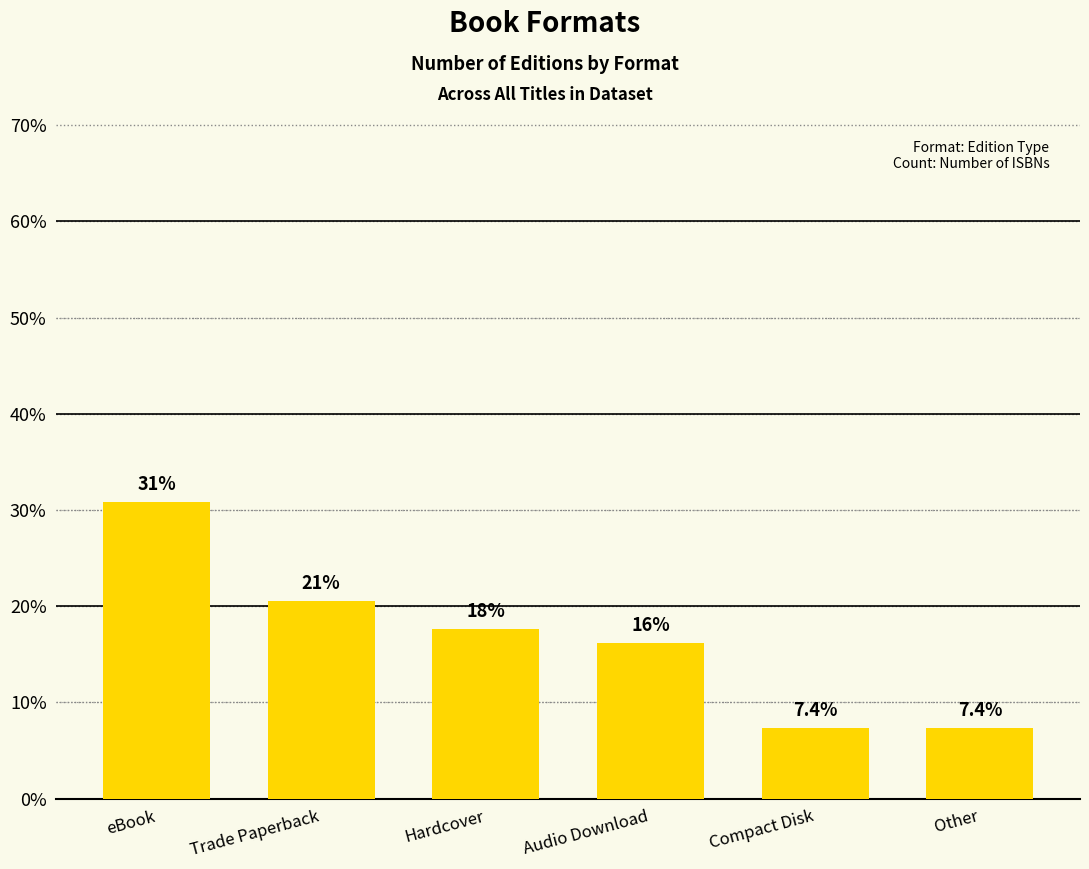

What is the approximate value at Trade Paperback?

20.6